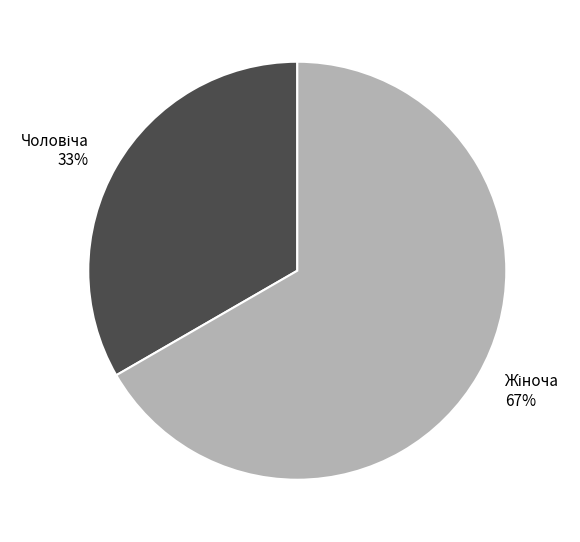

Is there any slice that represents more than half of the pie?

Yes